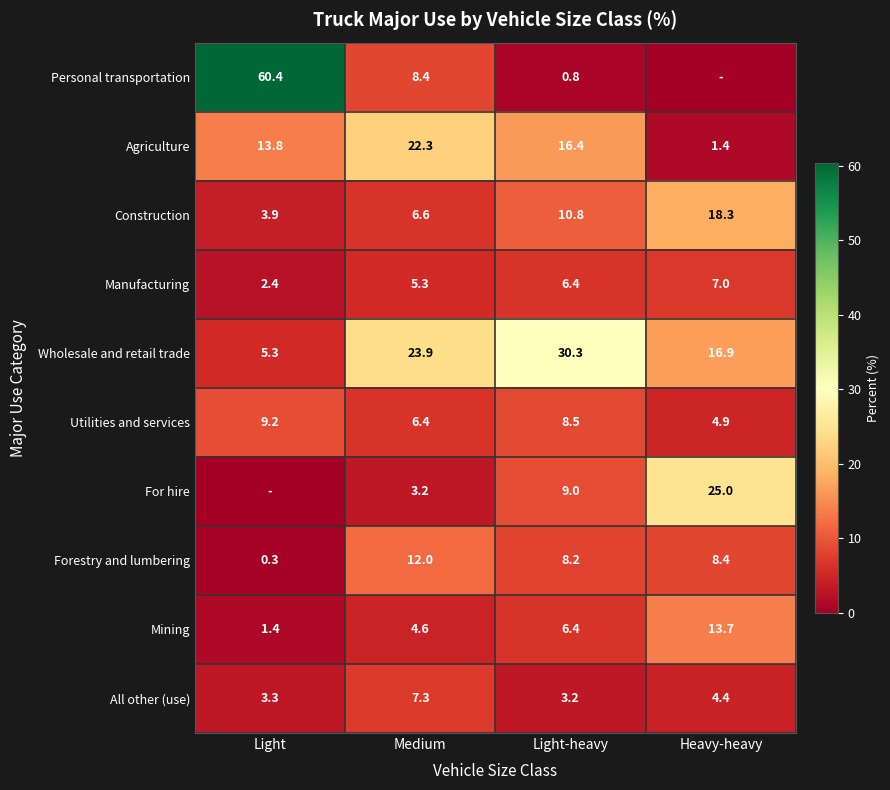

Where is Construction nearest to the value 11?

Light-heavy